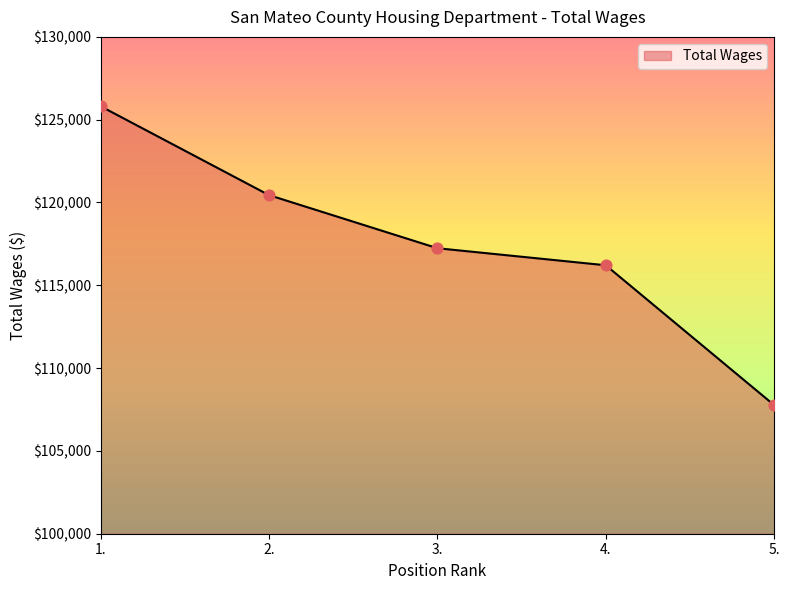

Between 3. and 1., which is larger?

1.